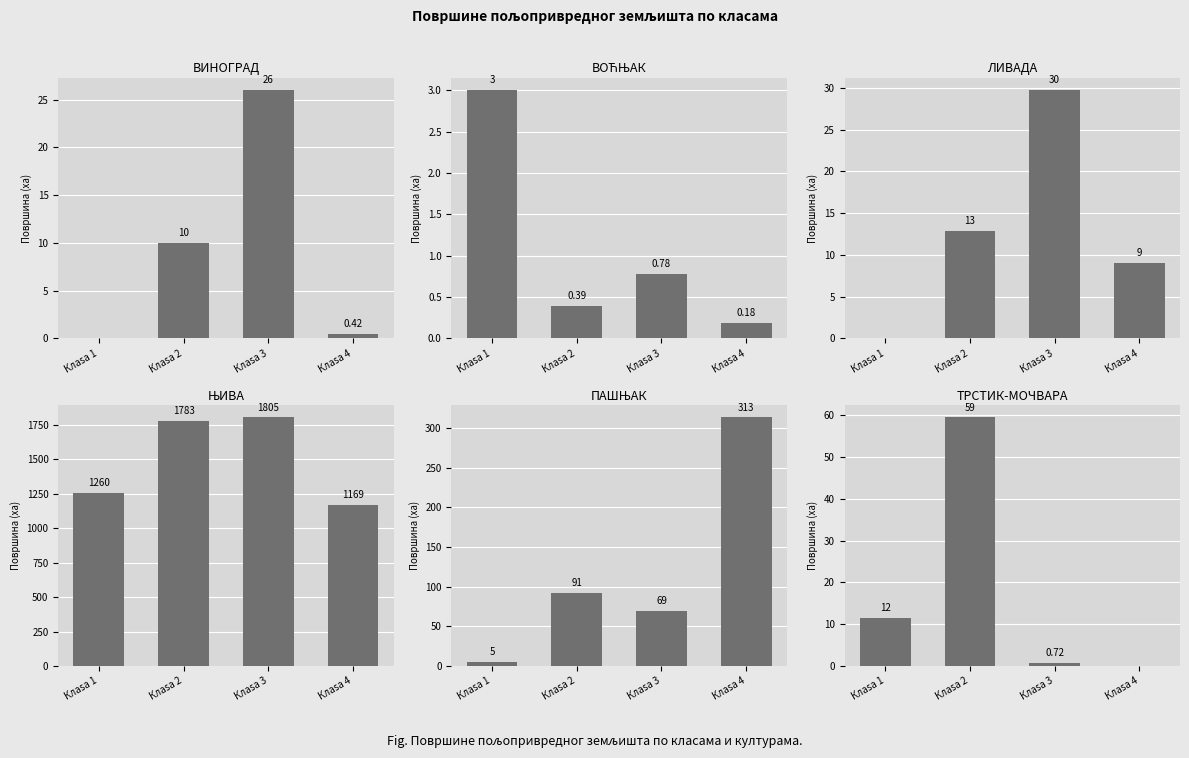

At which category does the chart reach its peak across all series?

Клasa 3